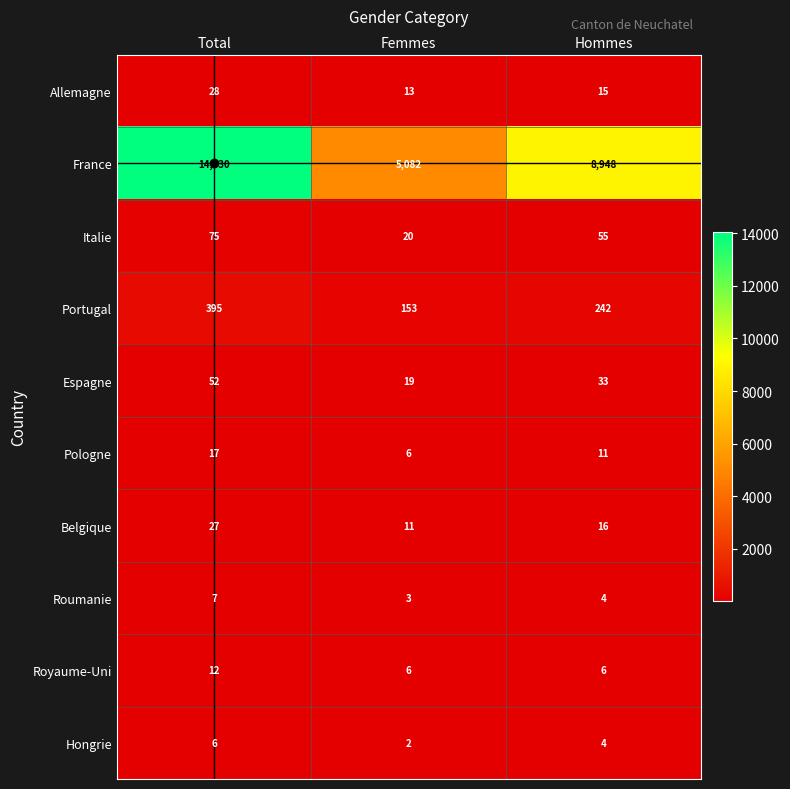

The Pologne series shows 17 at Total. True or false?

True